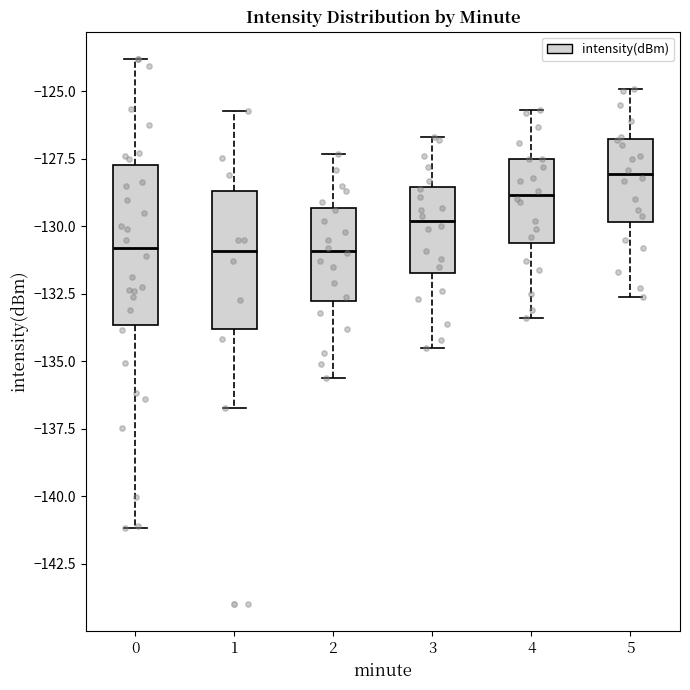

Comparing the boxes themselves (not the whiskers), which one is the tallest?

0